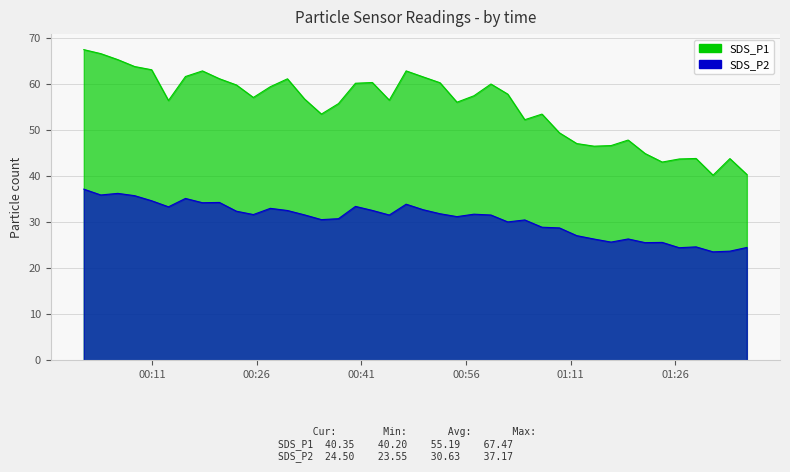

The SDS_P2 series shows 11.1 at 2022/03/23 01:33:48. True or false?

False